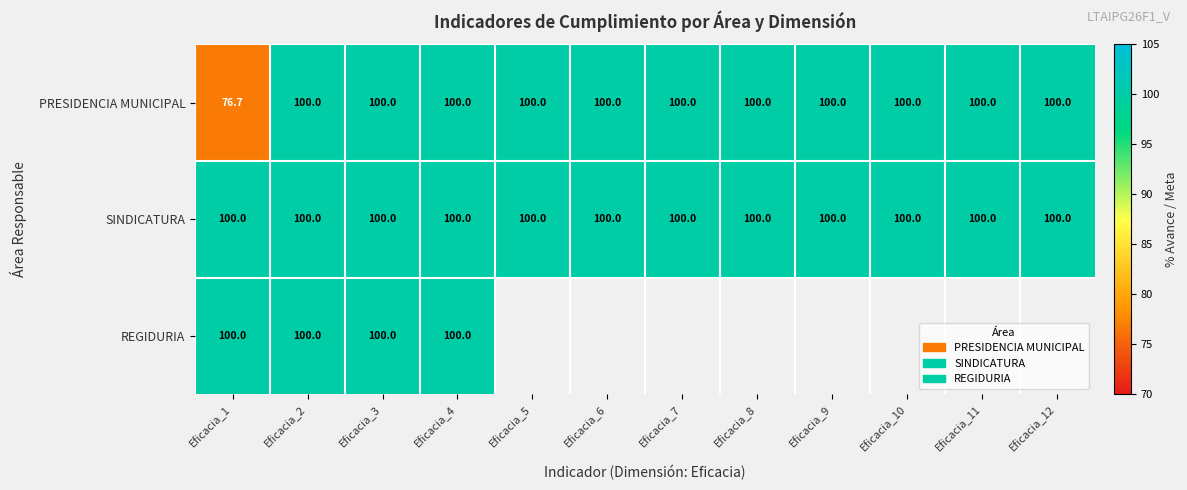

What is the difference between the second highest and minimum values in the PRESIDENCIA MUNICIPAL series?

23.3